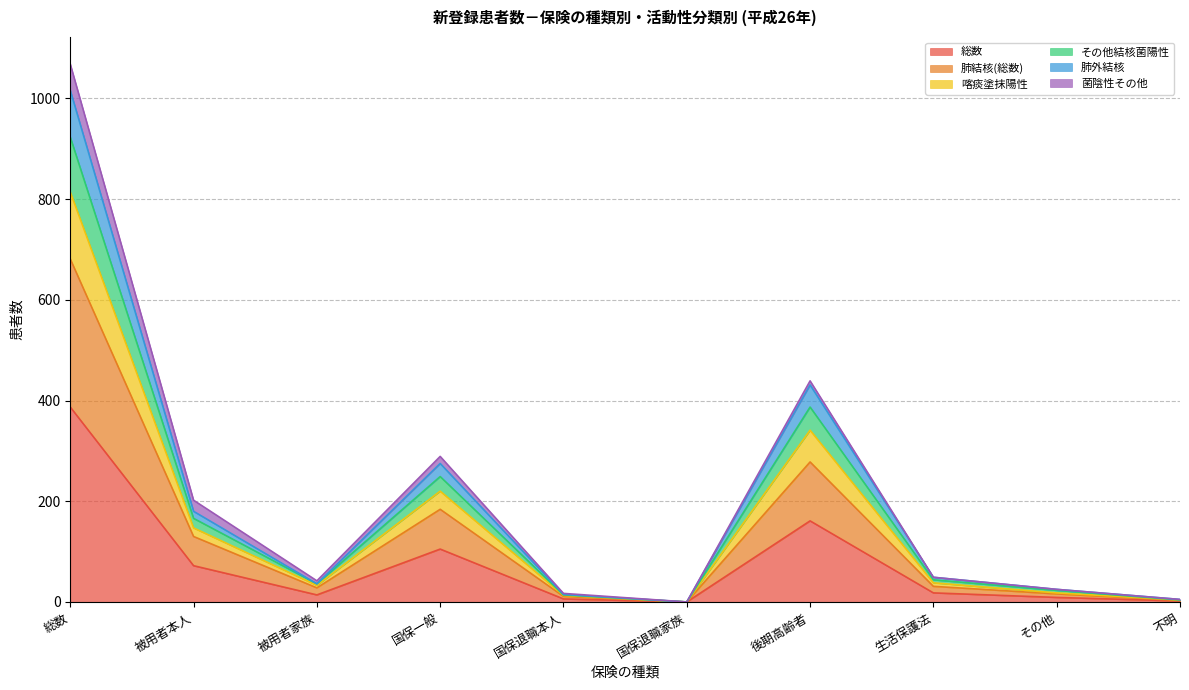

What is the label of the 9th point from the right?

被用者本人